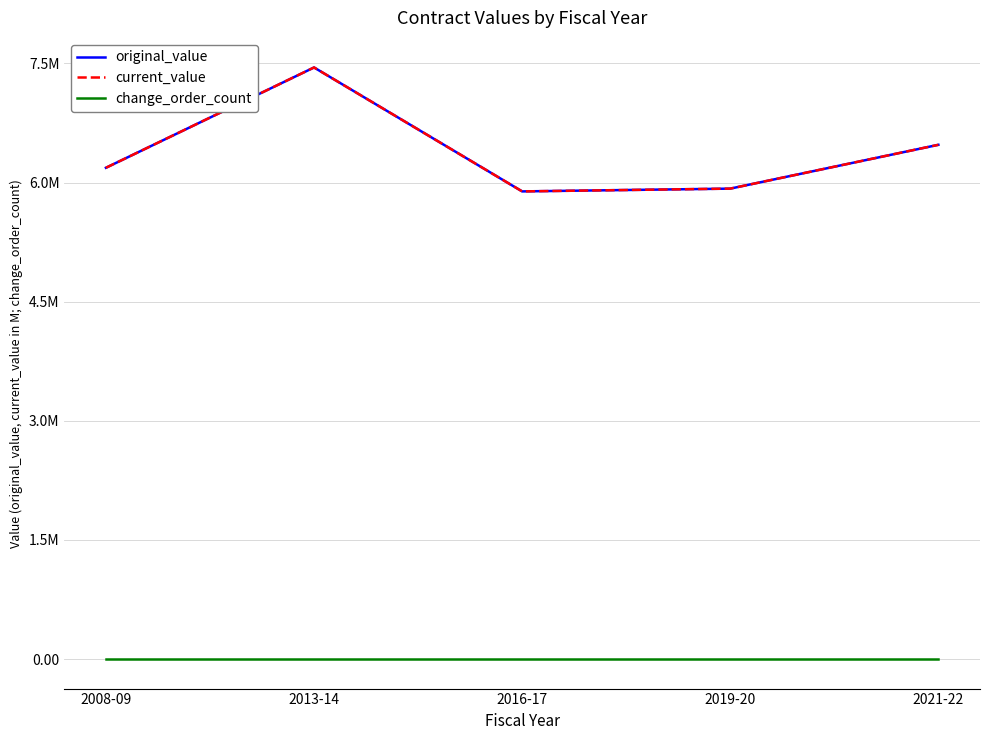

Is it true that change_order_count equals 0.0 at 2016-17?

True